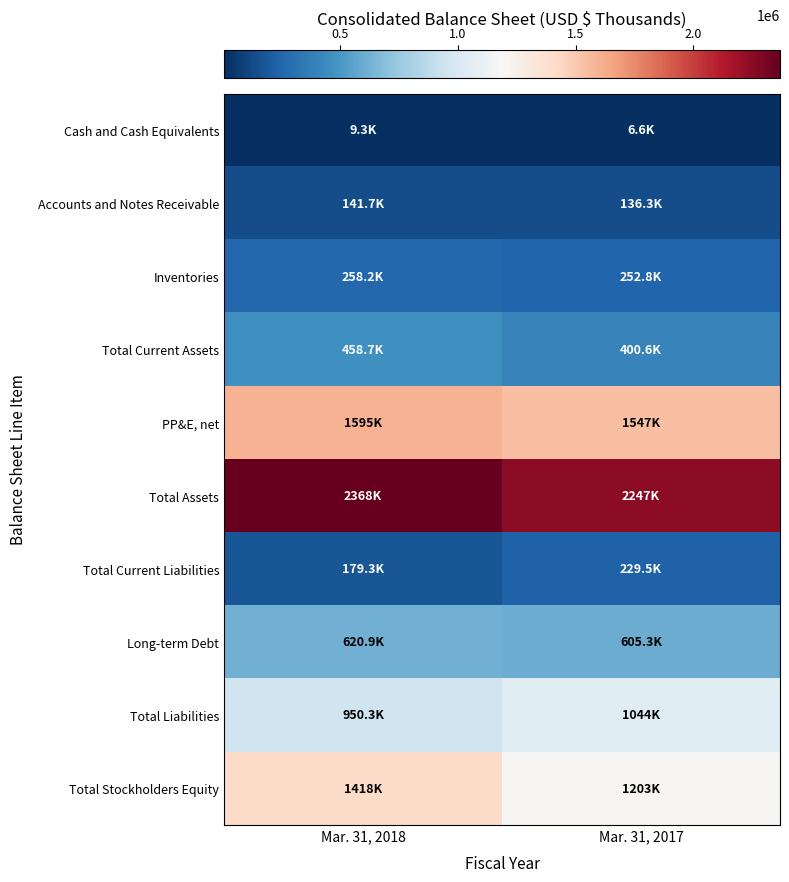

Count the number of categories in the chart.

2